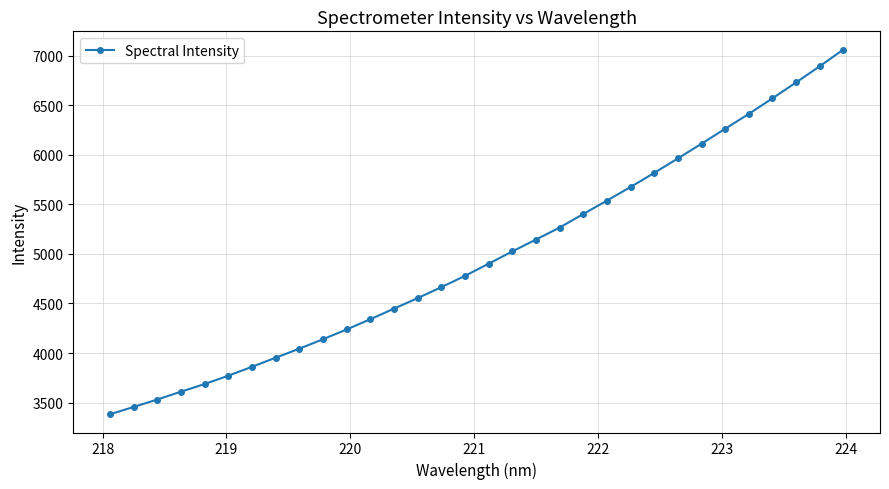

What is the greatest value displayed?

7062.1